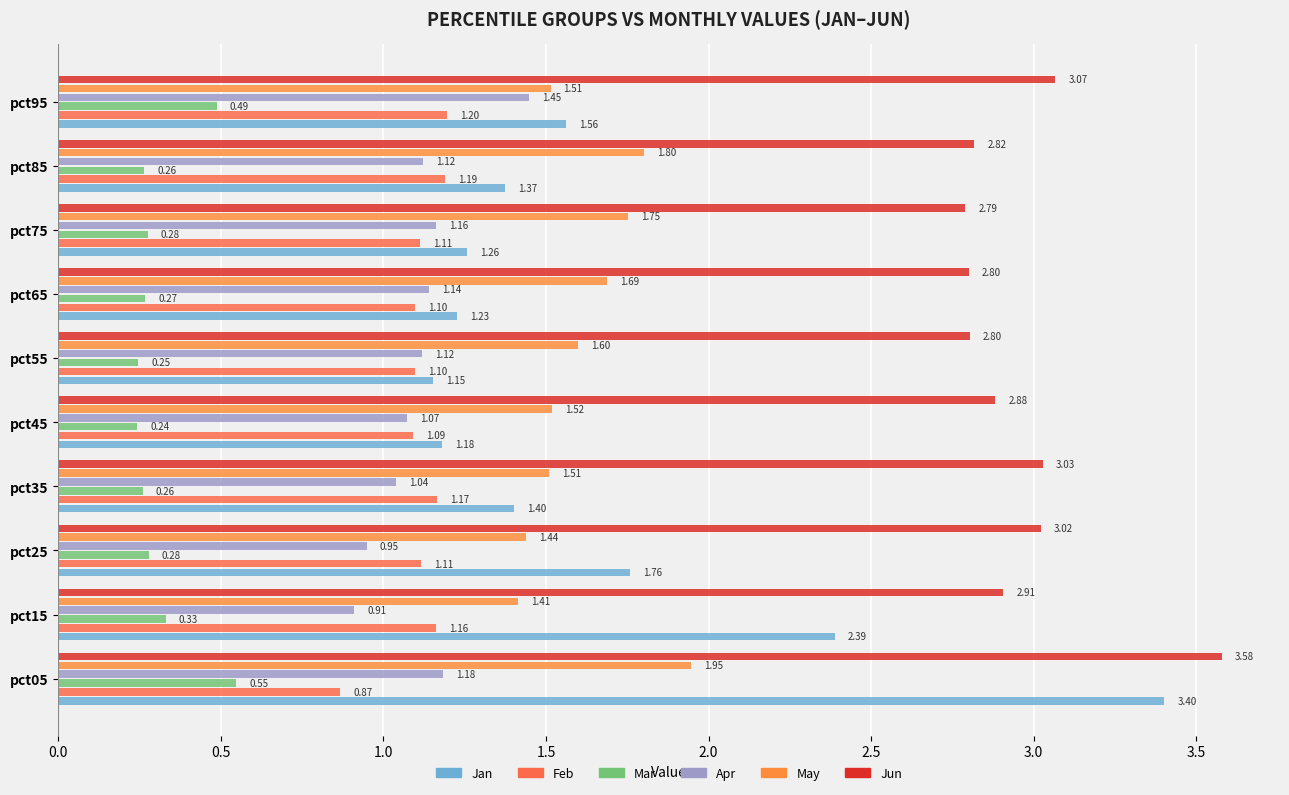

How many distinct data groups are displayed?

6